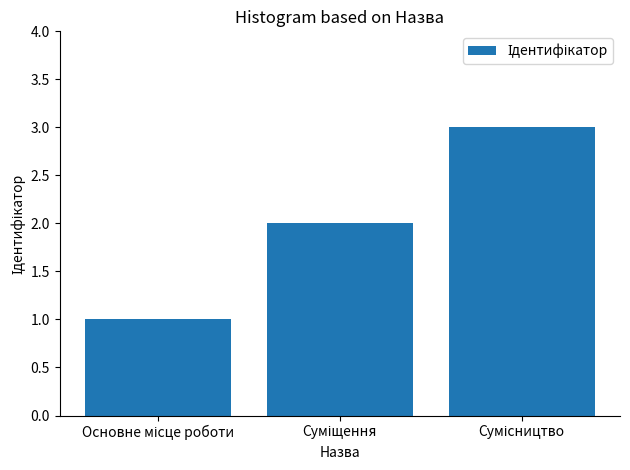

Does the chart contain any negative values?

No